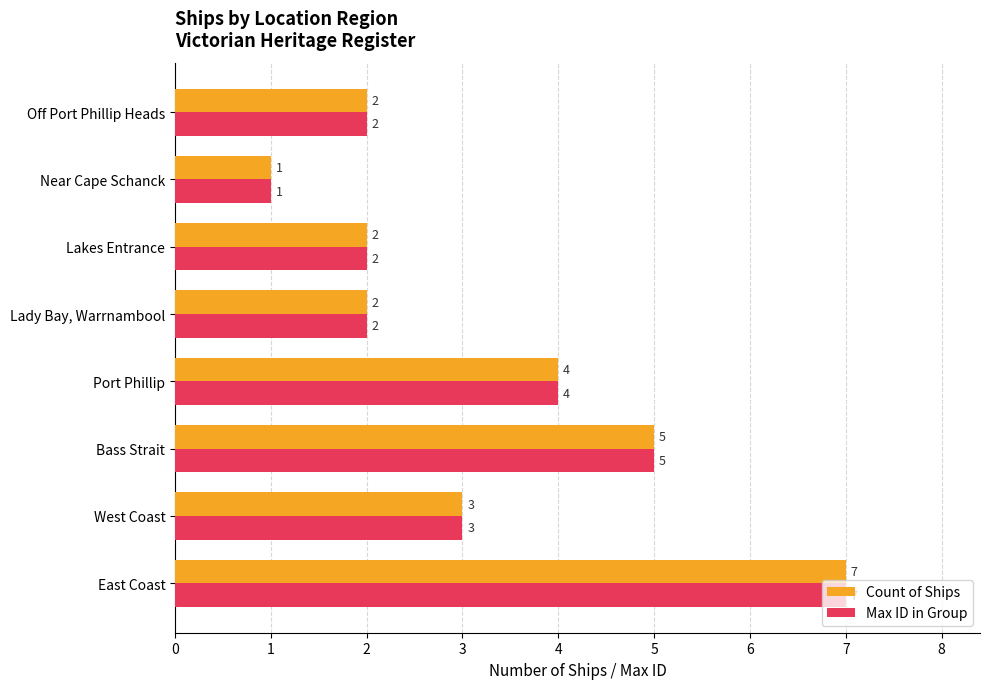

Where is Max ID in Group nearest to the value 4?

Port Phillip